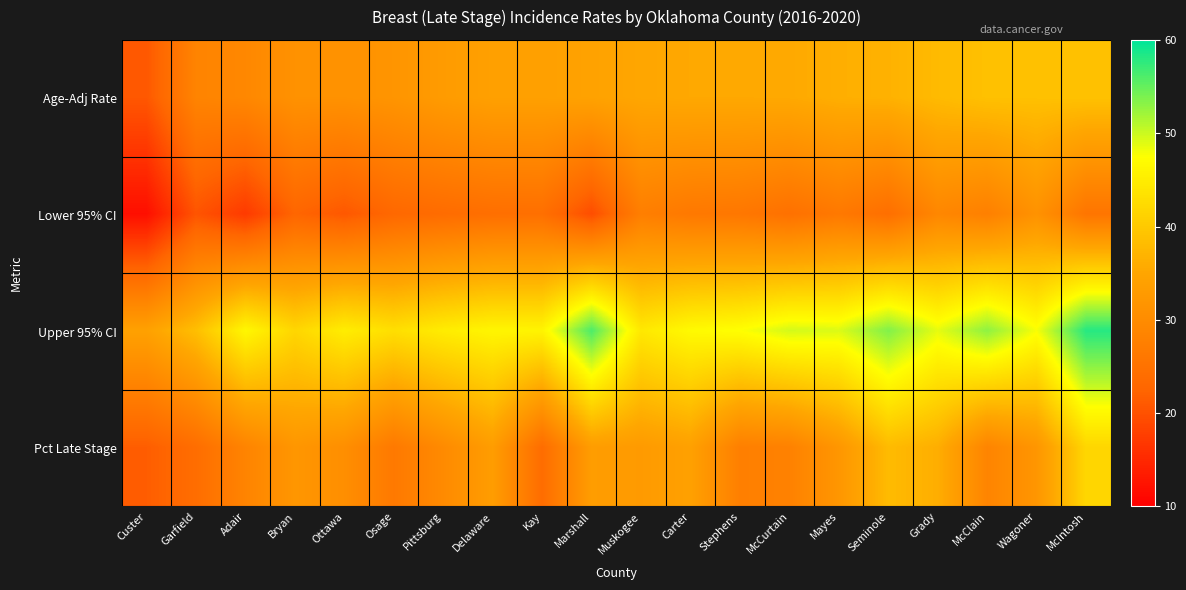

Reading right to left, list all the values displayed in this chart.

Age-Adj Rate: McIntosh=38.9	Wagoner=38.8	McClain=38.8	Grady=37.9	Seminole=36.7	Mayes=36.3	McCurtain=35.5	Stephens=35.4	Carter=35.4	Muskogee=35.1	Marshall=34.3	Kay=33.9	Delaware=33.9	Pittsburg=33.0	Osage=31.7	Ottawa=31.1	Bryan=31.1	Adair=29.1	Garfield=28.4	Custer=20.8
Lower 95% CI: McIntosh=25.5	Wagoner=31.2	McClain=27.6	Grady=29.0	Seminole=24.3	Mayes=26.2	McCurtain=24.7	Stephens=25.9	Carter=26.2	Muskogee=27.4	Marshall=19.5	Kay=24.4	Delaware=24.3	Pittsburg=23.7	Osage=23.0	Ottawa=20.8	Bryan=22.6	Adair=17.2	Garfield=20.4	Custer=11.9
Upper 95% CI: McIntosh=58.1	Wagoner=47.8	McClain=53.0	Grady=48.7	Seminole=53.6	Mayes=49.2	McCurtain=49.6	Stephens=47.5	Carter=46.8	Muskogee=44.3	Marshall=56.2	Kay=46.0	Delaware=46.2	Pittsburg=44.9	Osage=43.0	Ottawa=45.0	Bryan=41.8	Adair=46.4	Garfield=38.5	Custer=34.1
Pct Late Stage: McIntosh=41.8	Wagoner=31.9	McClain=28.5	Grady=36.2	Seminole=38.0	Mayes=32.0	McCurtain=27.9	Stephens=27.5	Carter=34.0	Muskogee=32.8	Marshall=33.3	Kay=23.9	Delaware=33.3	Pittsburg=29.7	Osage=26.3	Ottawa=30.5	Bryan=32.0	Adair=28.4	Garfield=24.0	Custer=21.5